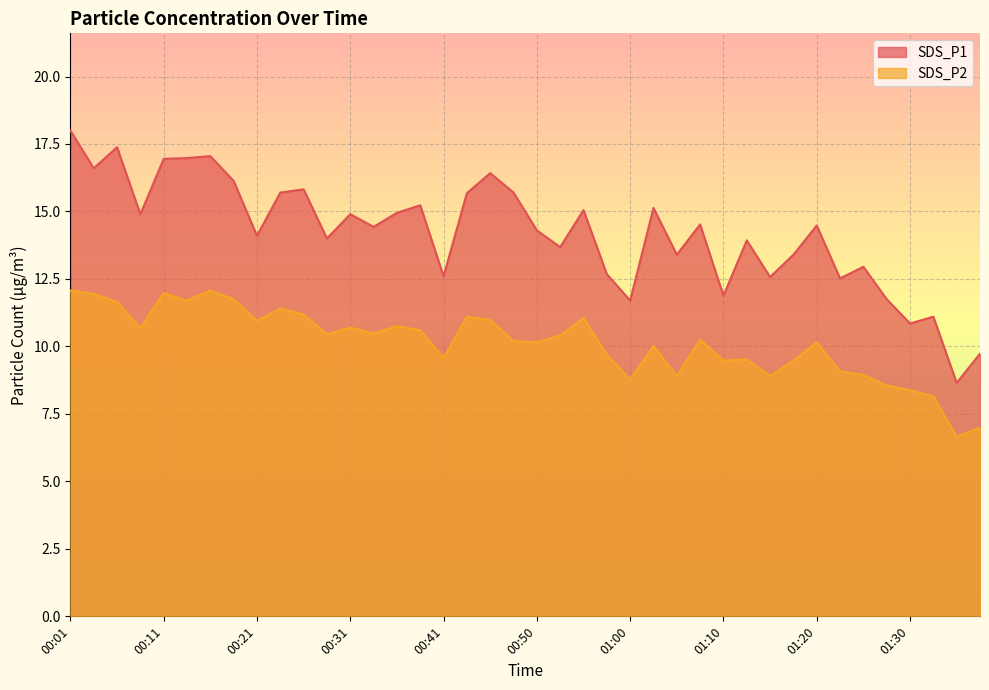

How many values in the SDS_P1 series exceed 14?

23